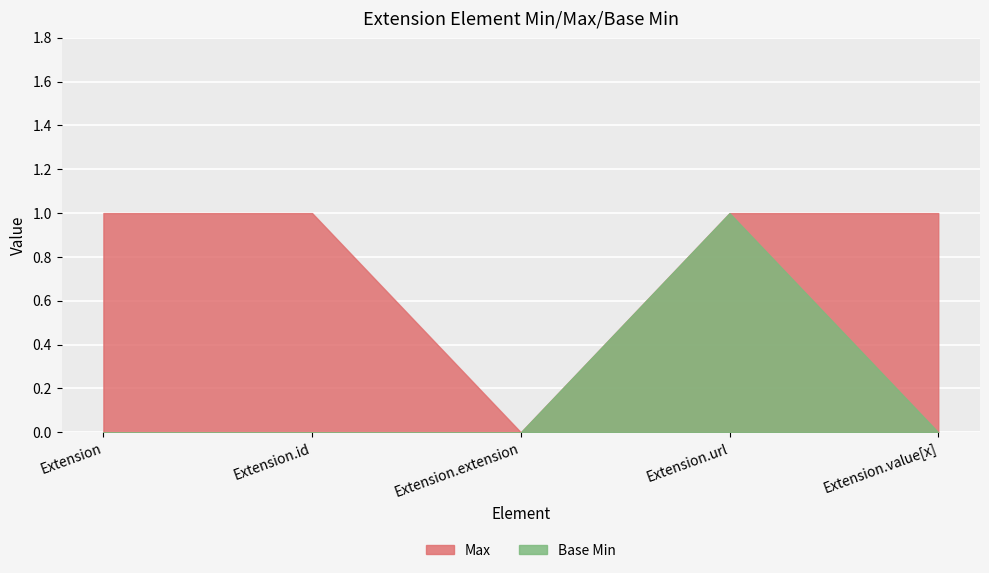

True or false: Base Min and Max intersect in this chart.

False